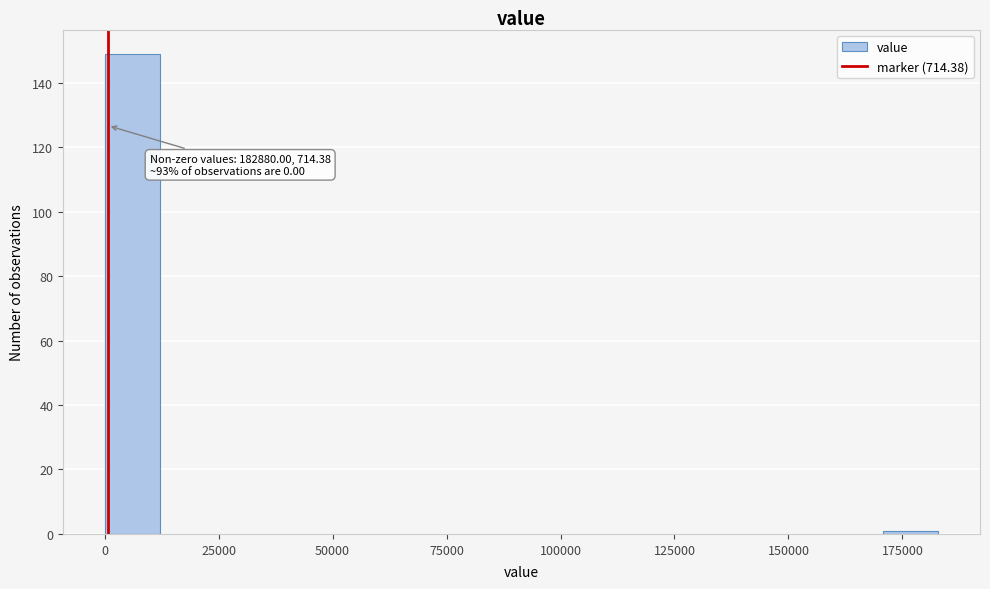

Read against the x-axis, roughly where is the centre of the tallest bar?

5000